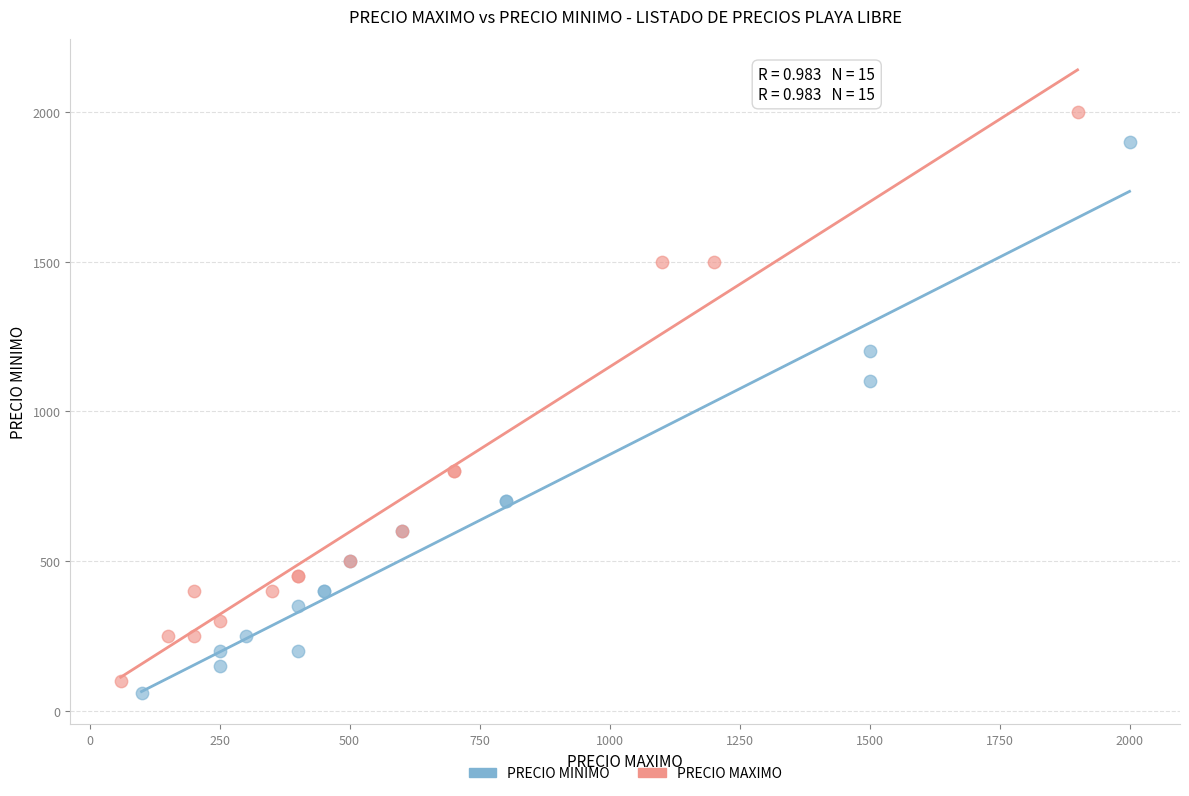

Which series reaches the minimum Y coordinate?

PRECIO MINIMO